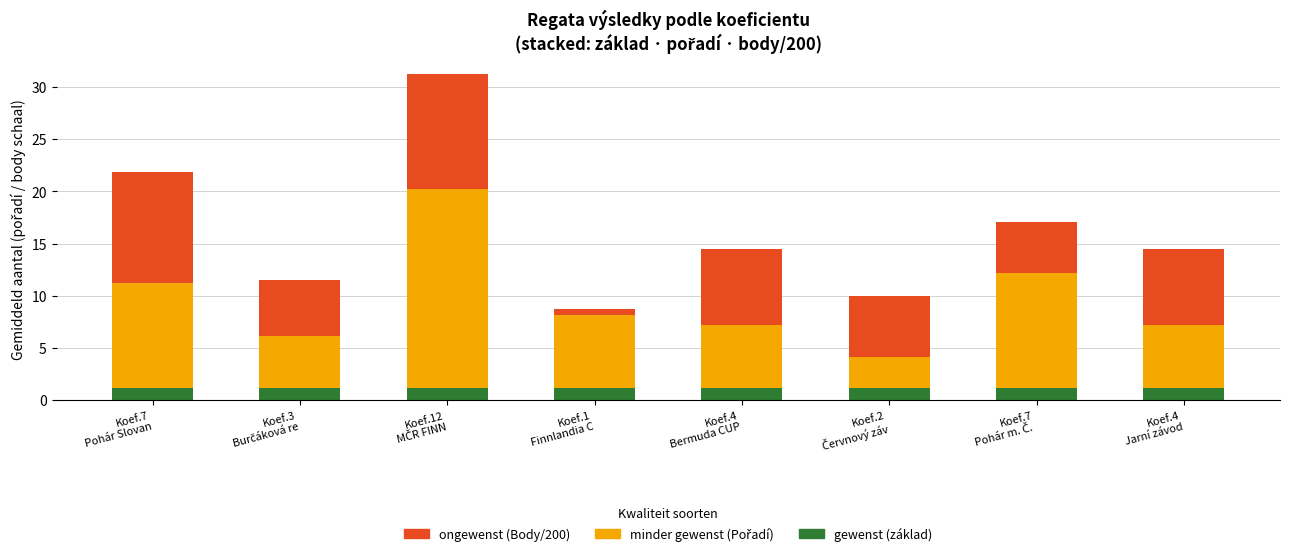

Count the number of categories in the chart.

8